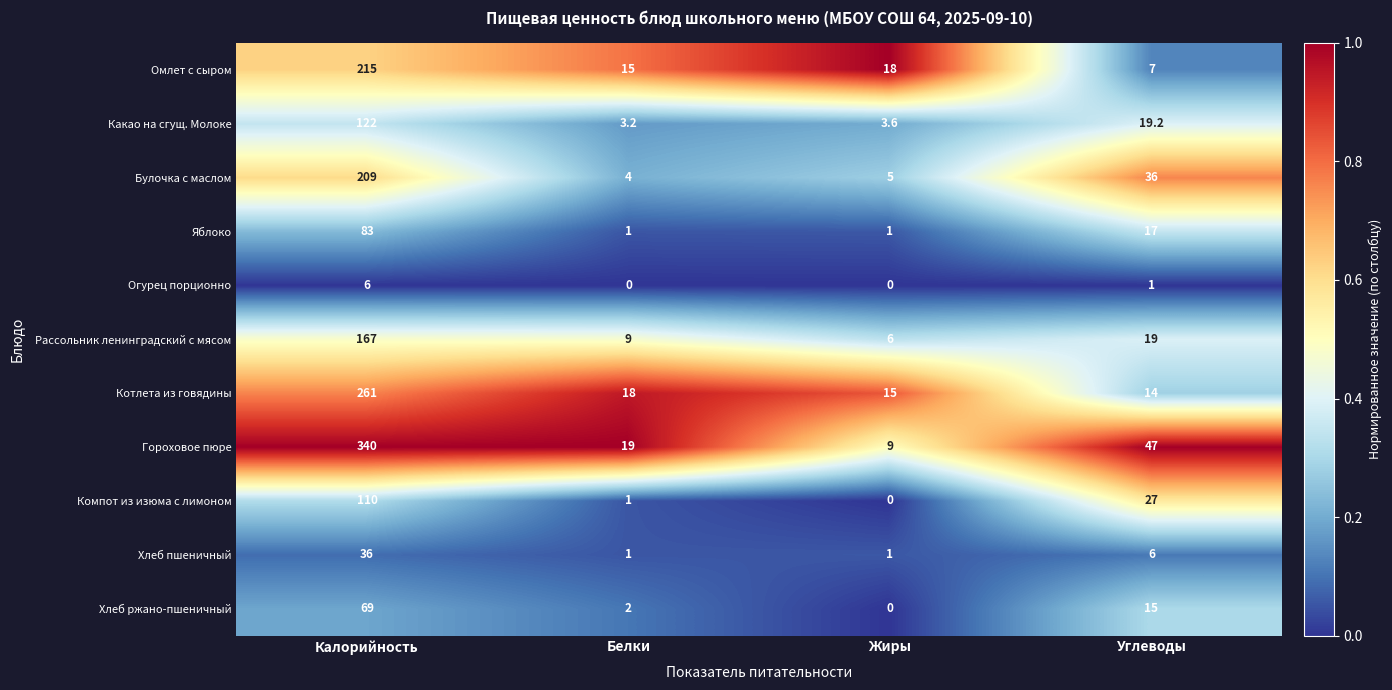

Which series changed the most between Калорийность and Белки?

Гороховое пюре